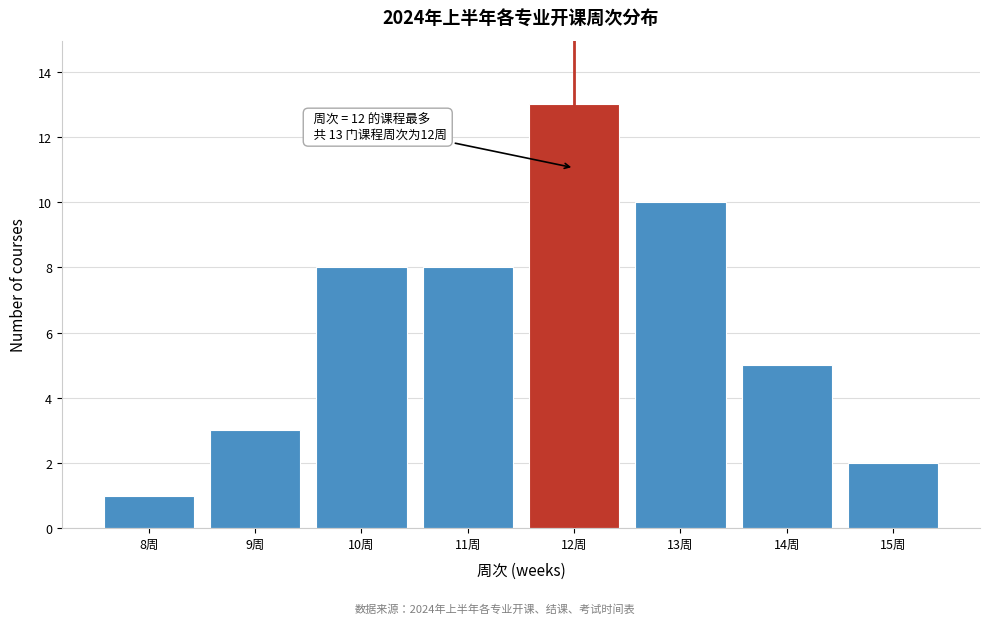

Which range on the x-axis has the tallest bar?

11.5 to 12.5